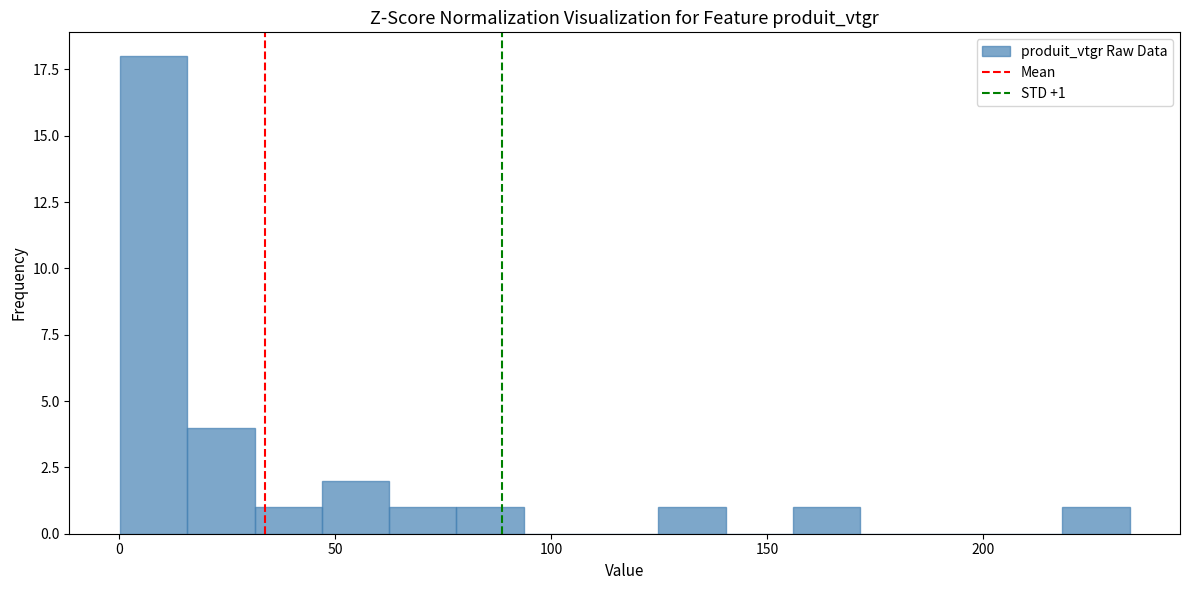

Read against the x-axis, roughly where is the centre of the tallest bar?

10